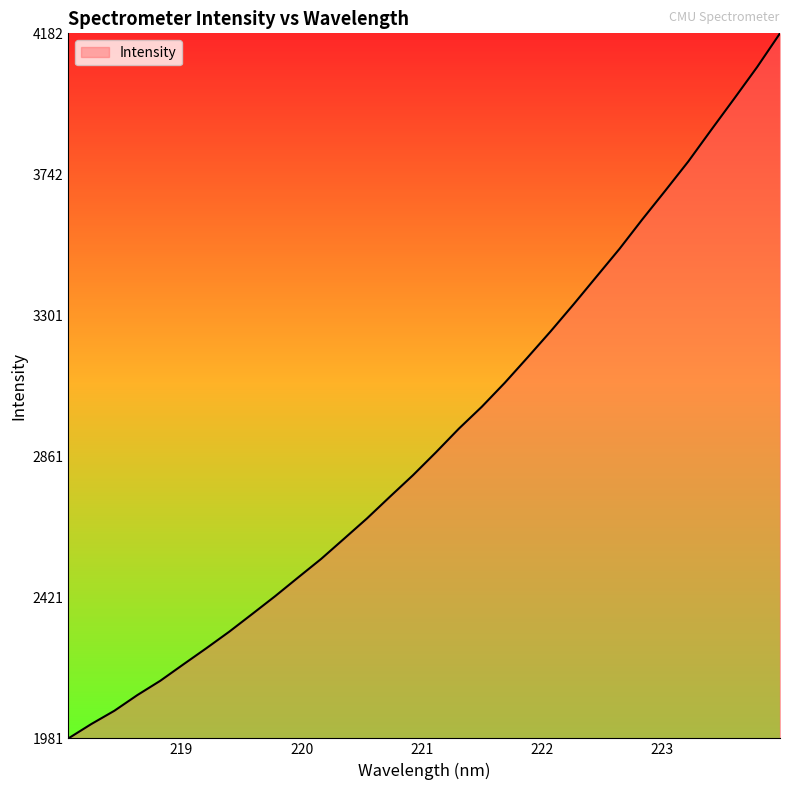

What is the difference between the maximum and minimum values?

2201.1